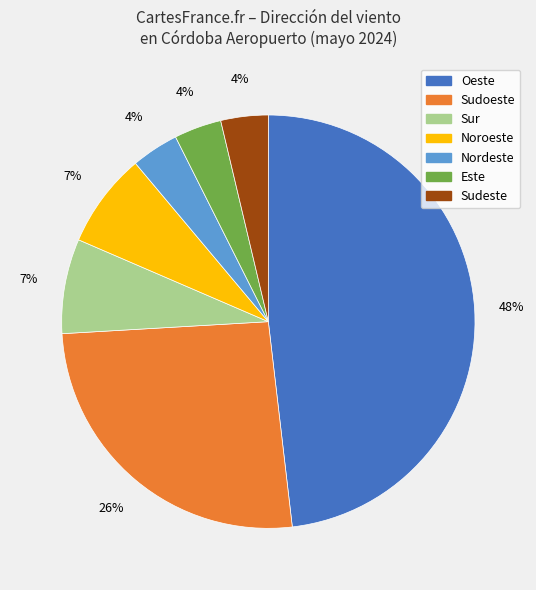

Is Sudoeste the majority of the pie?

No